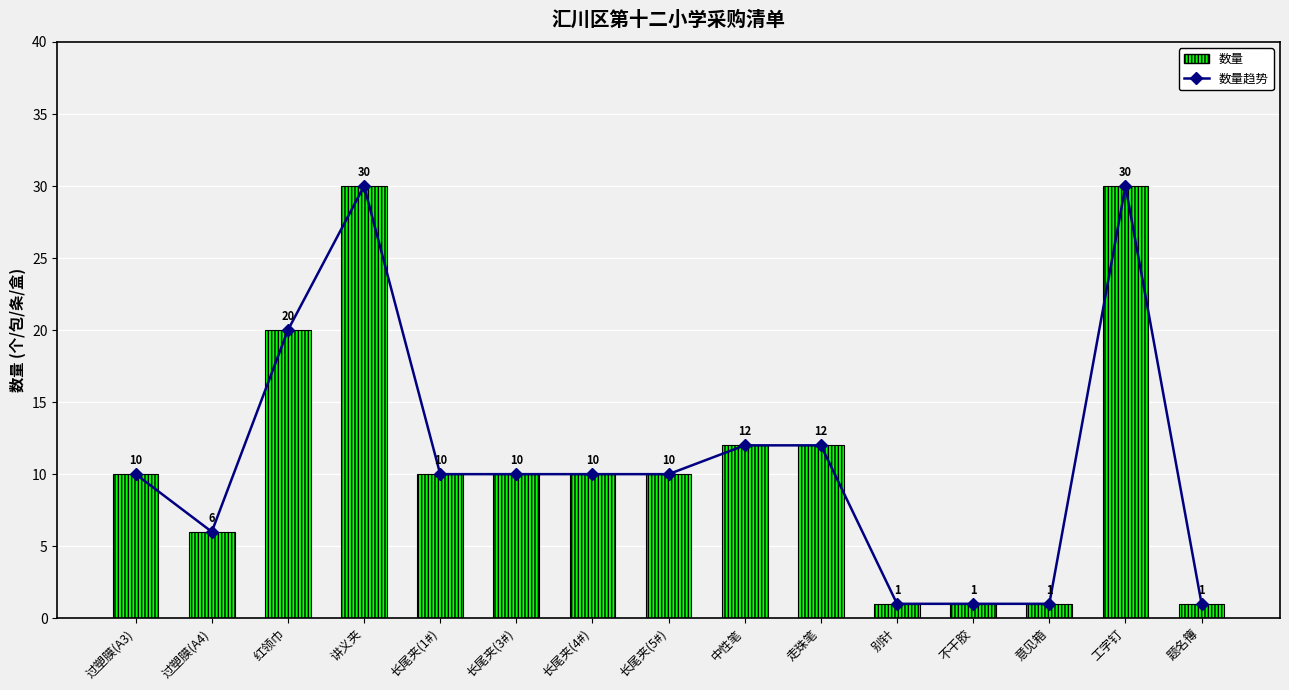

What position from the left is 过塑膜(A4)?

2